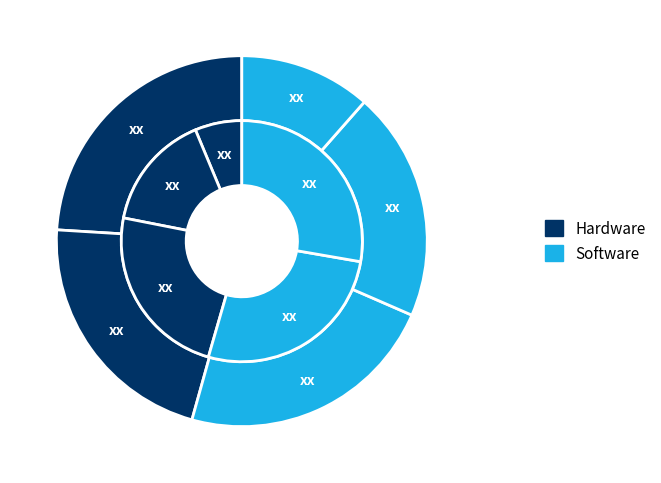

The pct55 slice represents 13% of the pie. True or false?

True